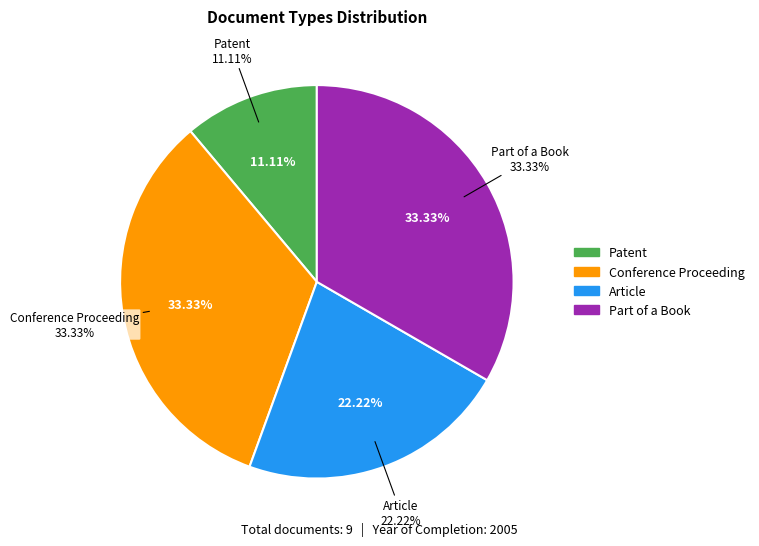

To the nearest percent, what percentage of the pie is Part of a Book?

33%